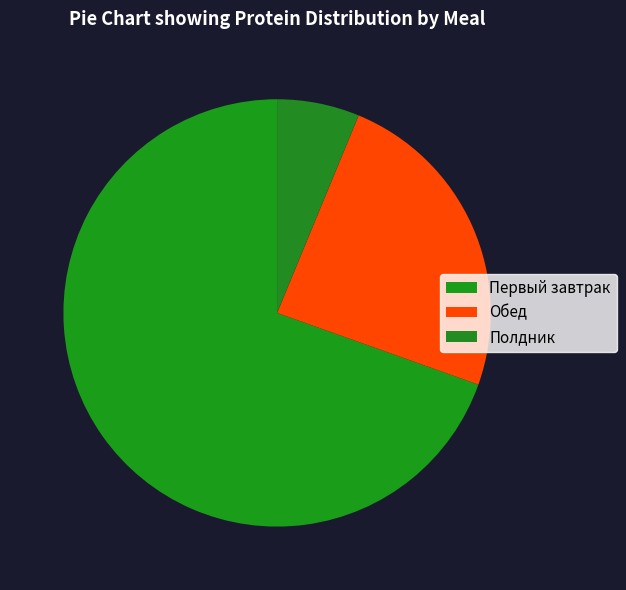

Which category accounts for the majority?

Первый завтрак